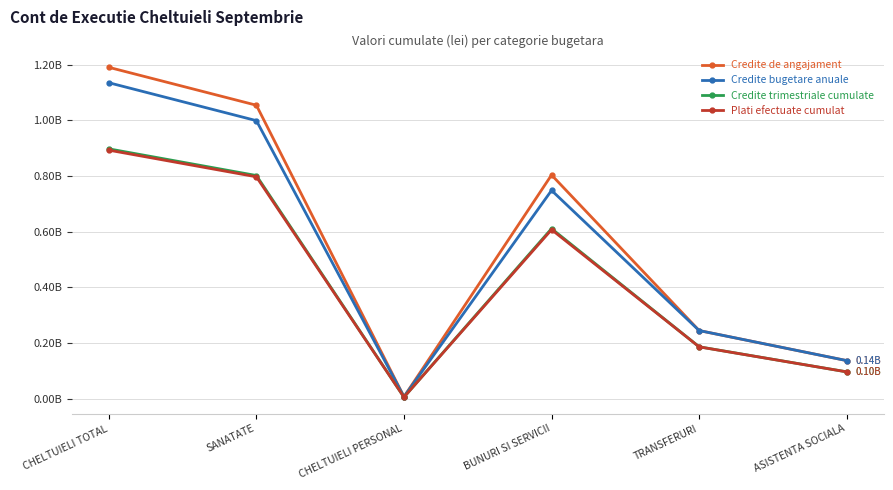

True or false: Credite bugetare anuale and Credite trimestriale cumulate cross at least once.

False